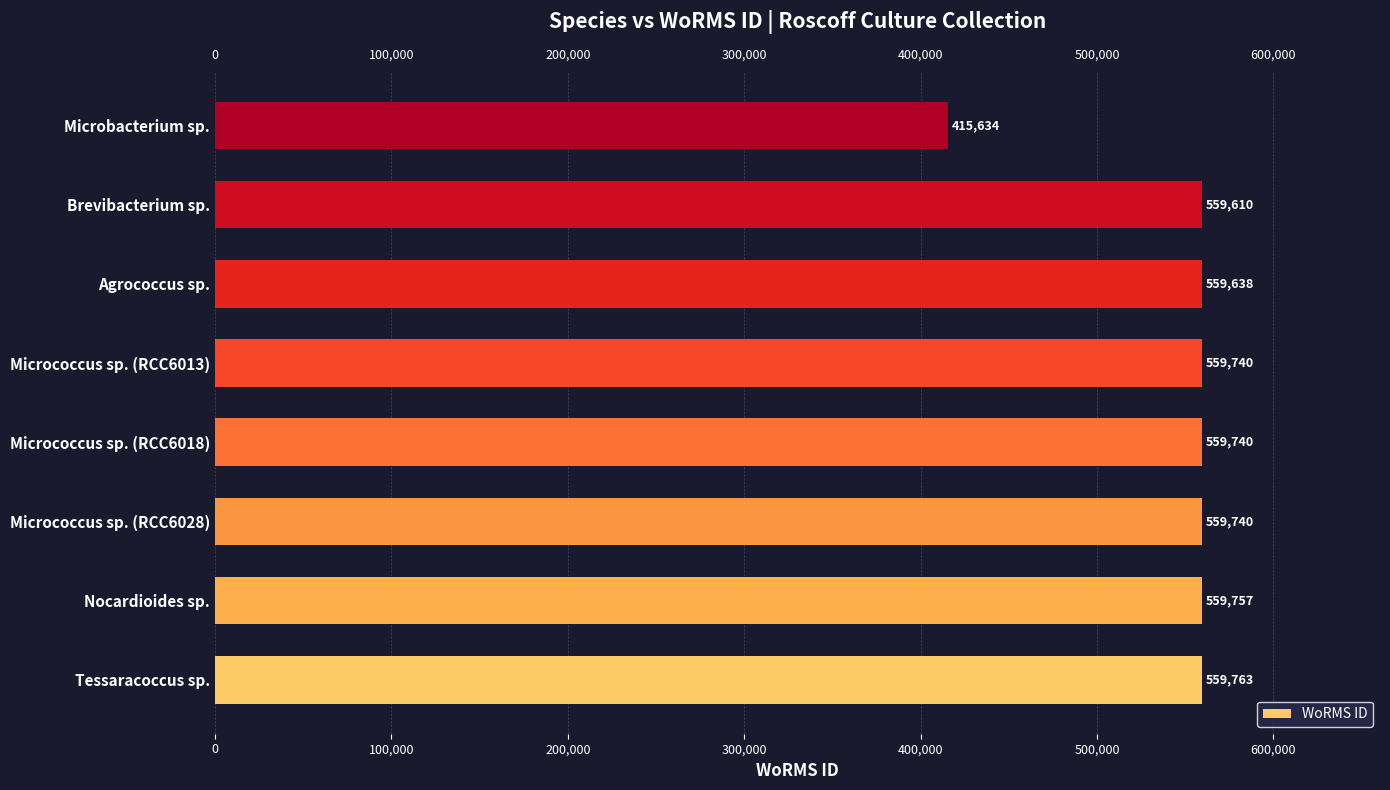

What is the average value?

541703